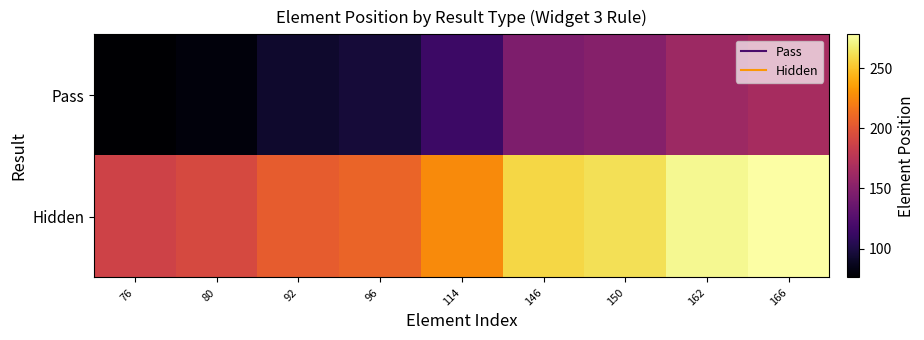

Reading right to left, list all the values displayed in this chart.

Pass: 166=166	162=162	150=150	146=146	114=114	96=96	92=92	80=80	76=76
Hidden: 166=278	162=274	150=262	146=258	114=226	96=208	92=204	80=192	76=188